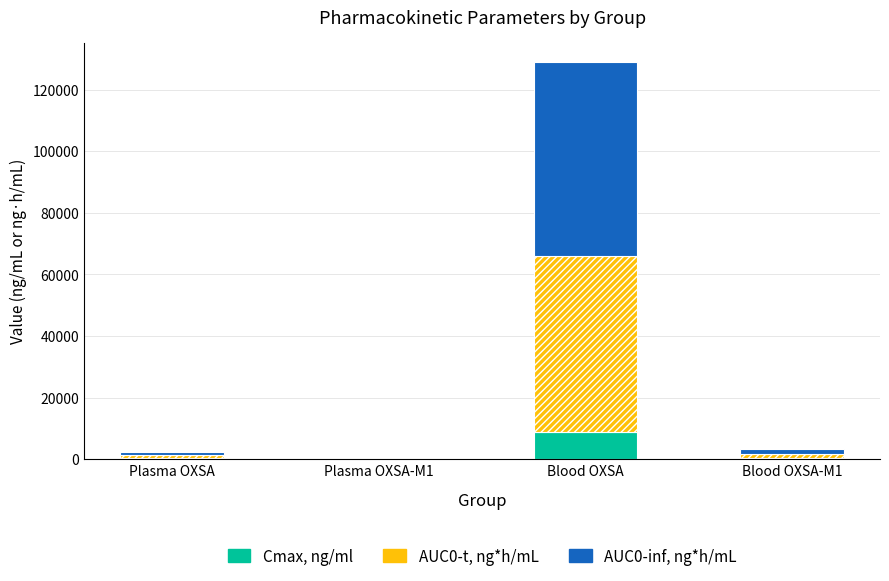

At which category is the sum across all series the highest?

Blood OXSA